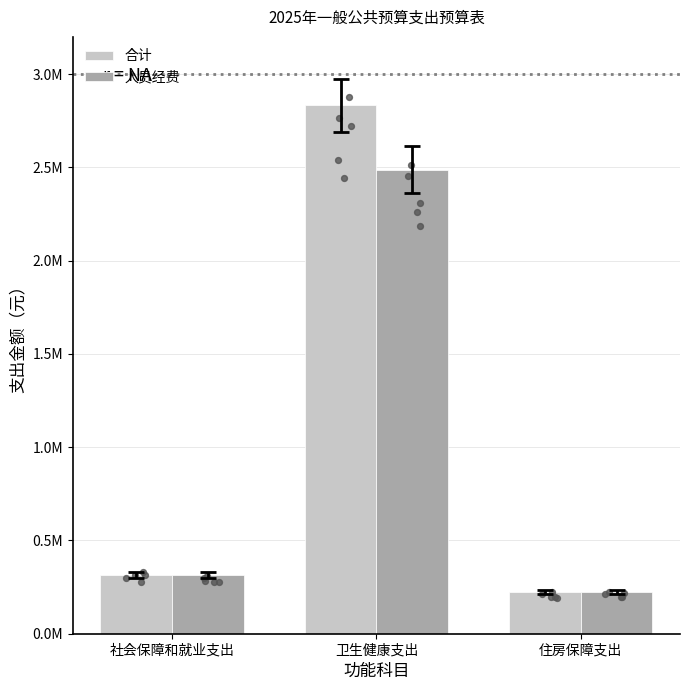

What are all the series names shown in the legend?

合计, 人员经费